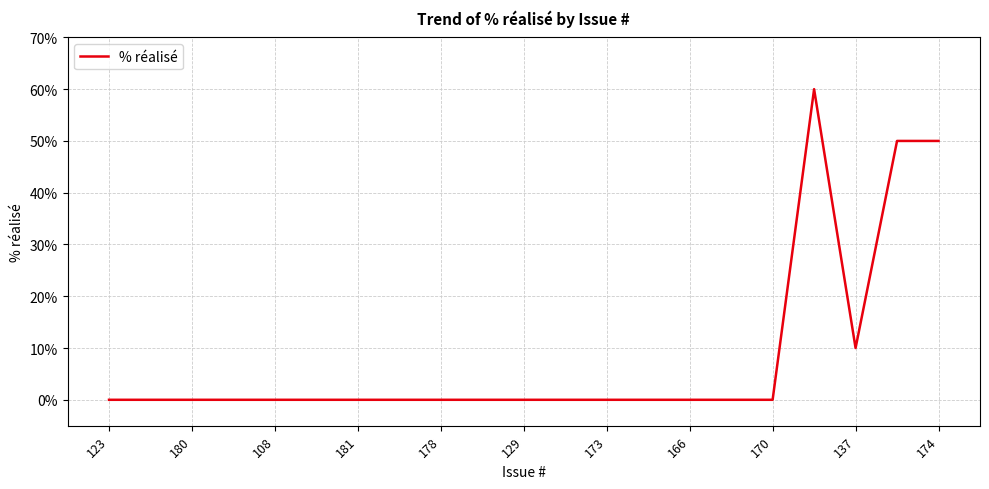

Does the chart have visible grid lines?

Yes